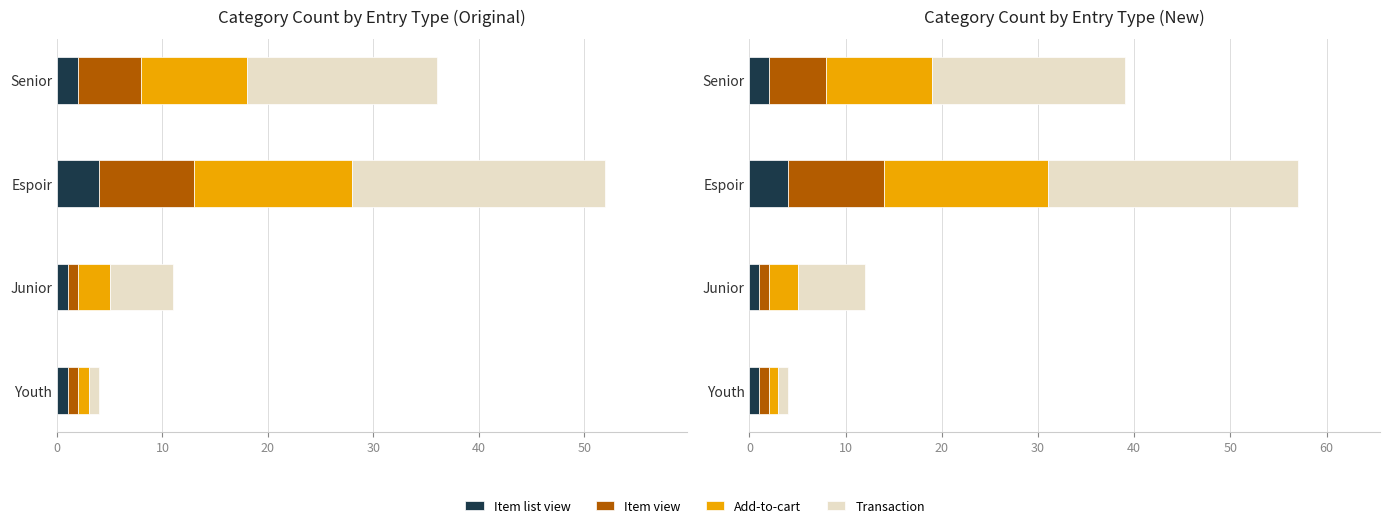

What is the difference between the highest and lowest values at Senior?

18